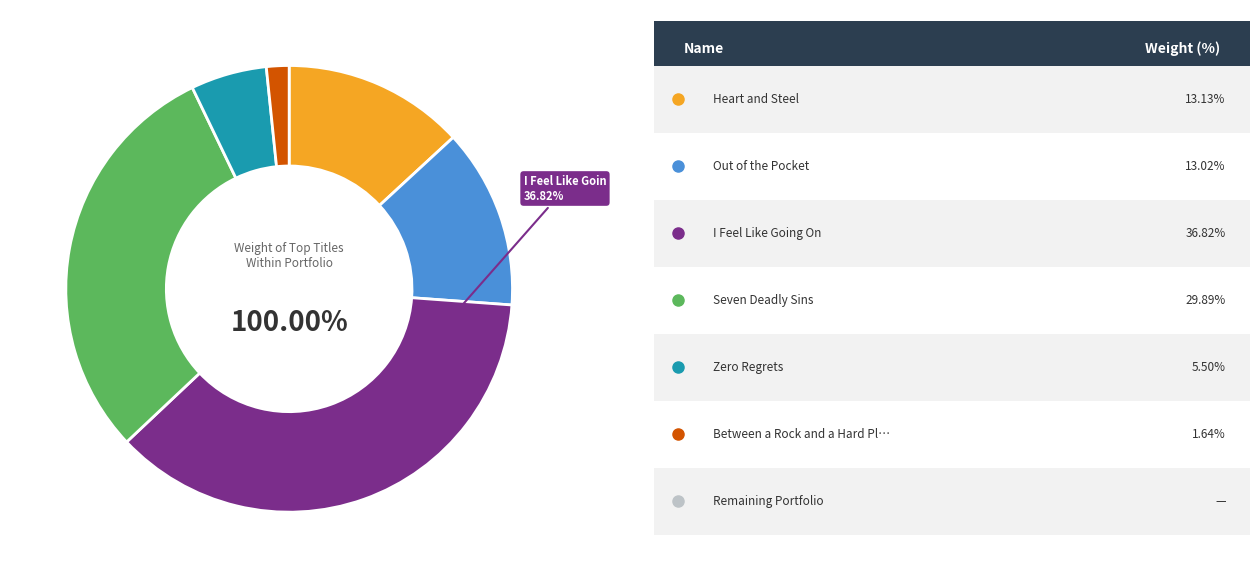

Does any single category account for the majority?

No